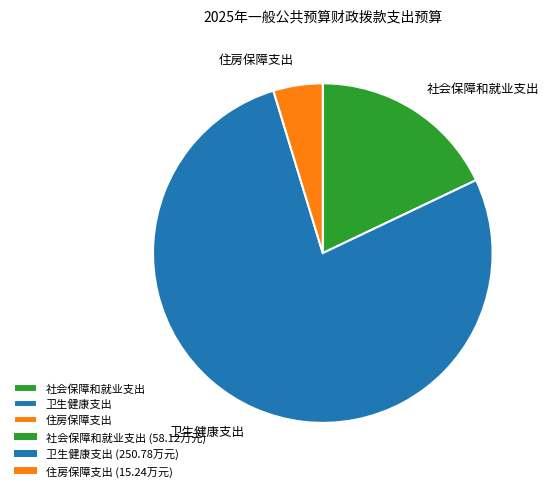

True or false: 住房保障支出 accounts for 14% of the total.

False